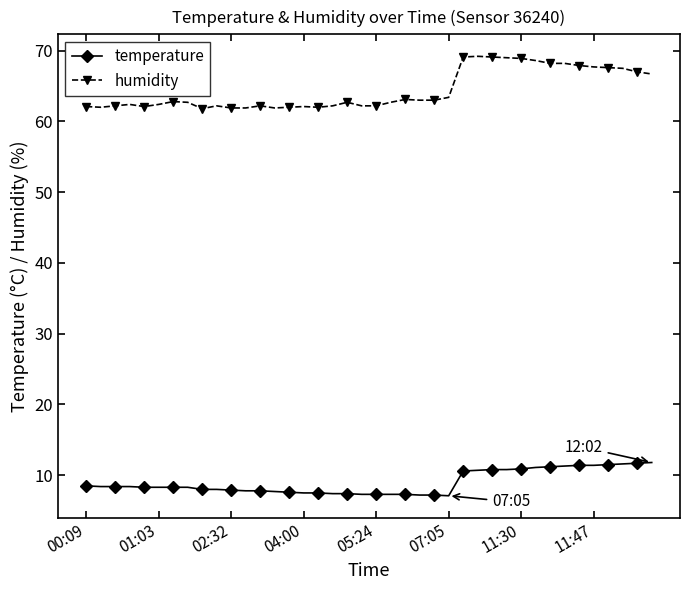

List the series in order of their peak value, lowest first.

temperature, humidity